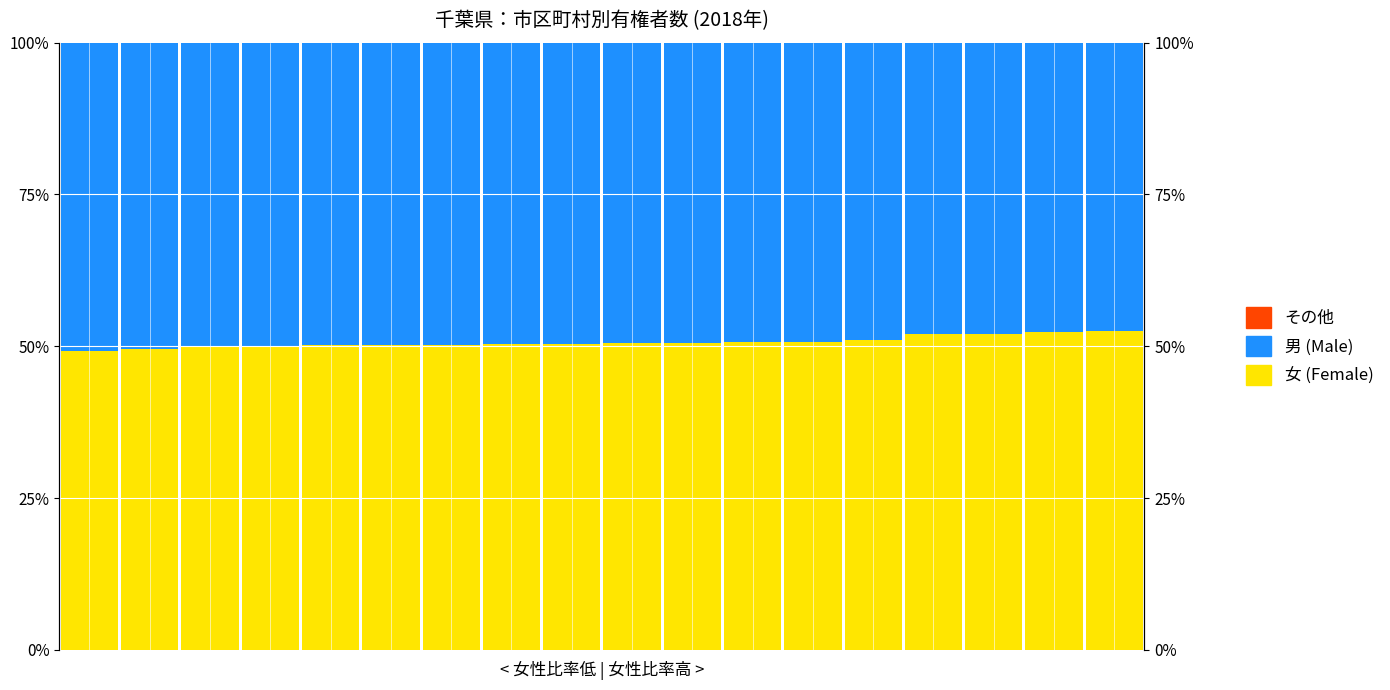

Rank the series by their maximum value, from lowest to highest.

その他, 男 (Male), 女 (Female)